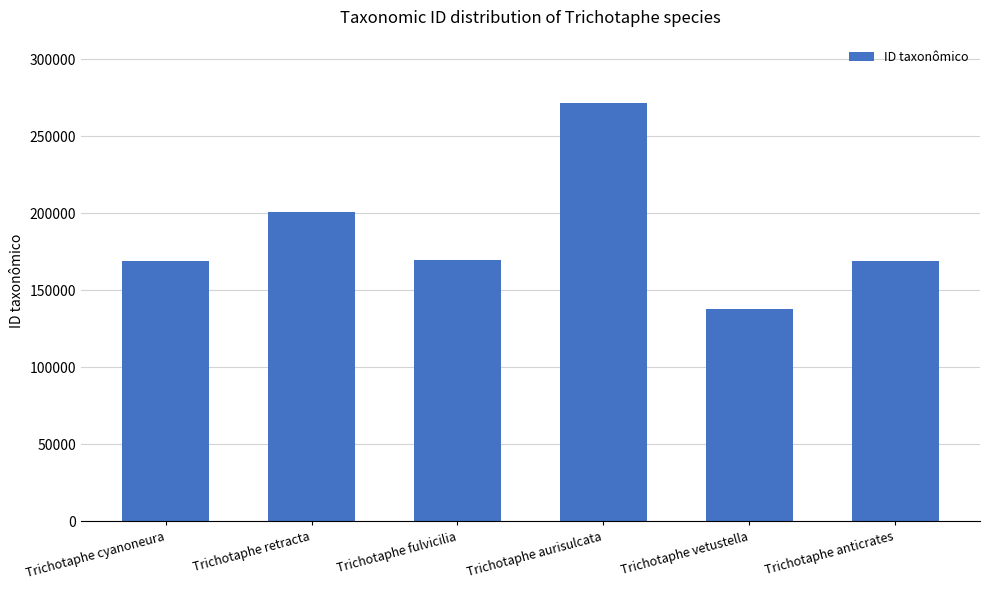

What position from the right is Trichotaphe retracta?

5